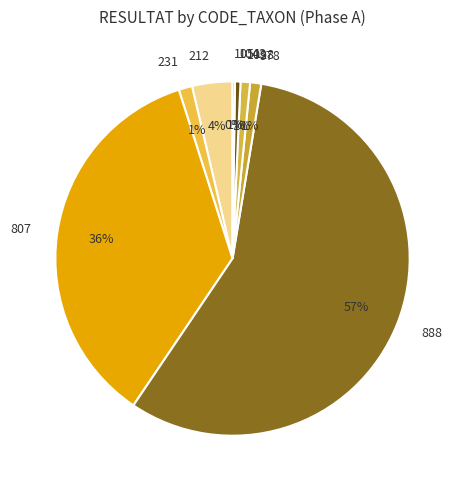

What is the largest slice in the pie chart?

888